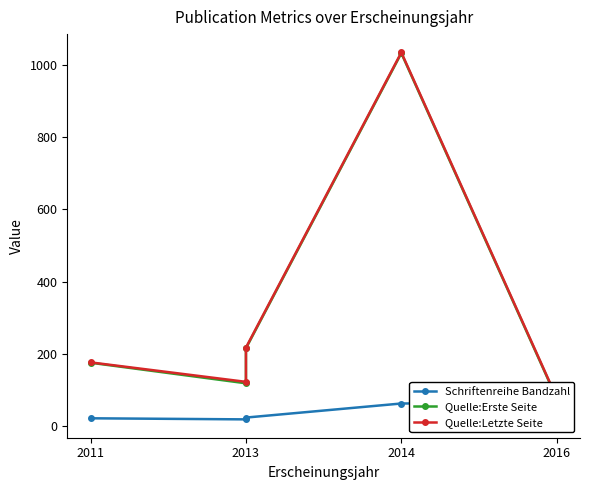

True or false: Quelle:Letzte Seite and Quelle:Erste Seite intersect in this chart.

False